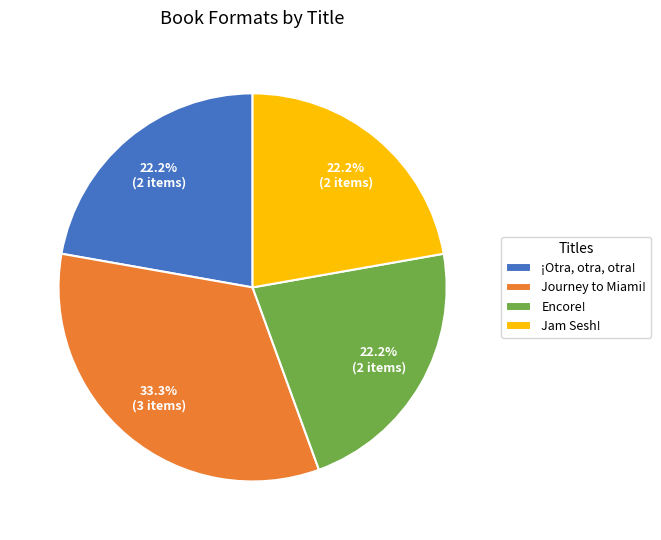

To the nearest percent, what percentage of the pie is Encore!?

22%